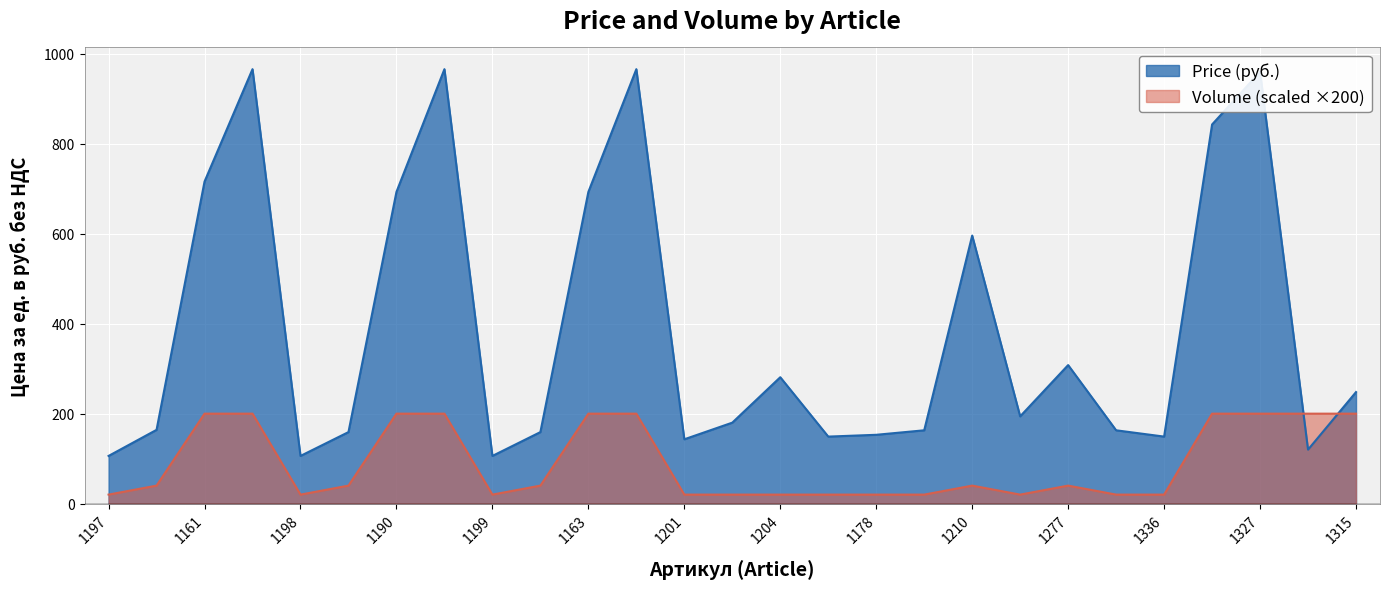

Which has a higher value, 1314 or 1202?

1202